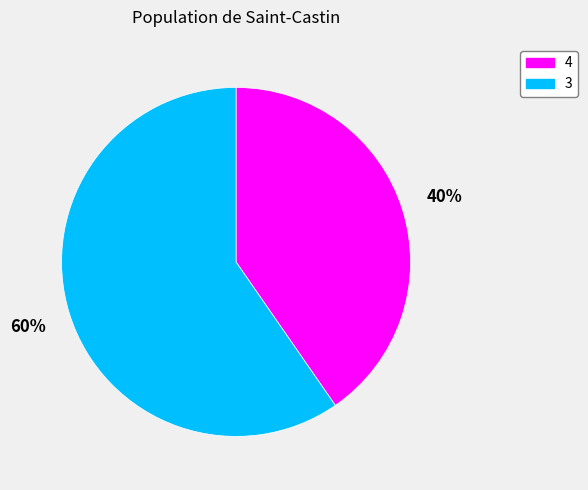

Is it true that 3 is 60% of the pie?

True